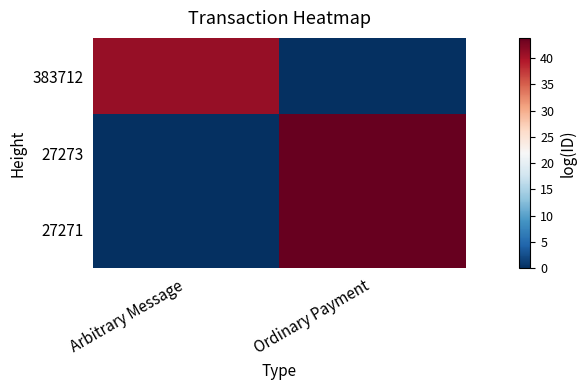

List the series in order of their peak value, highest first.

27273, 27271, 383712